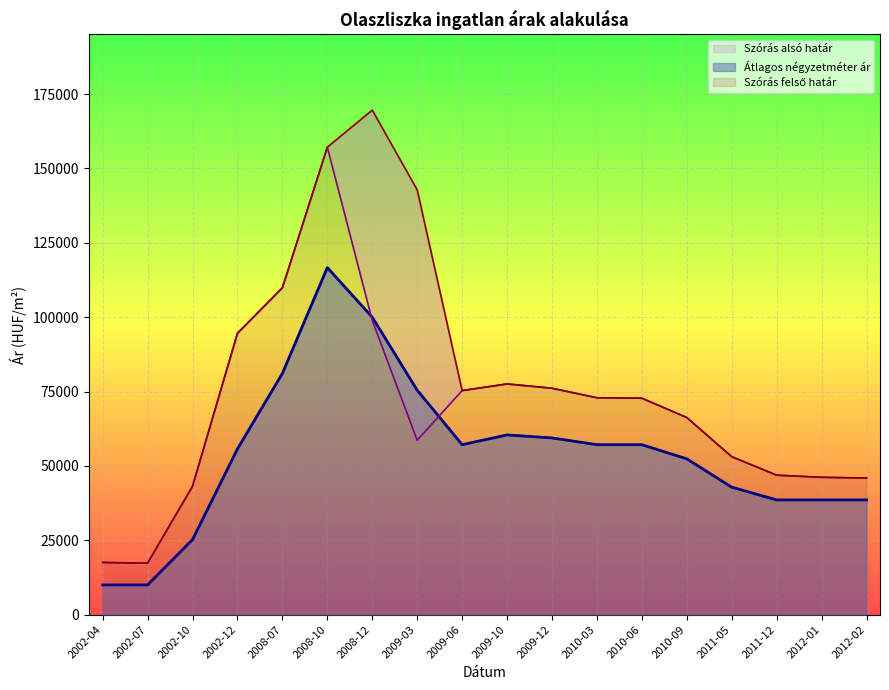

The value of Szórás alsó határ at 2009-10 is 106200. True or false?

False